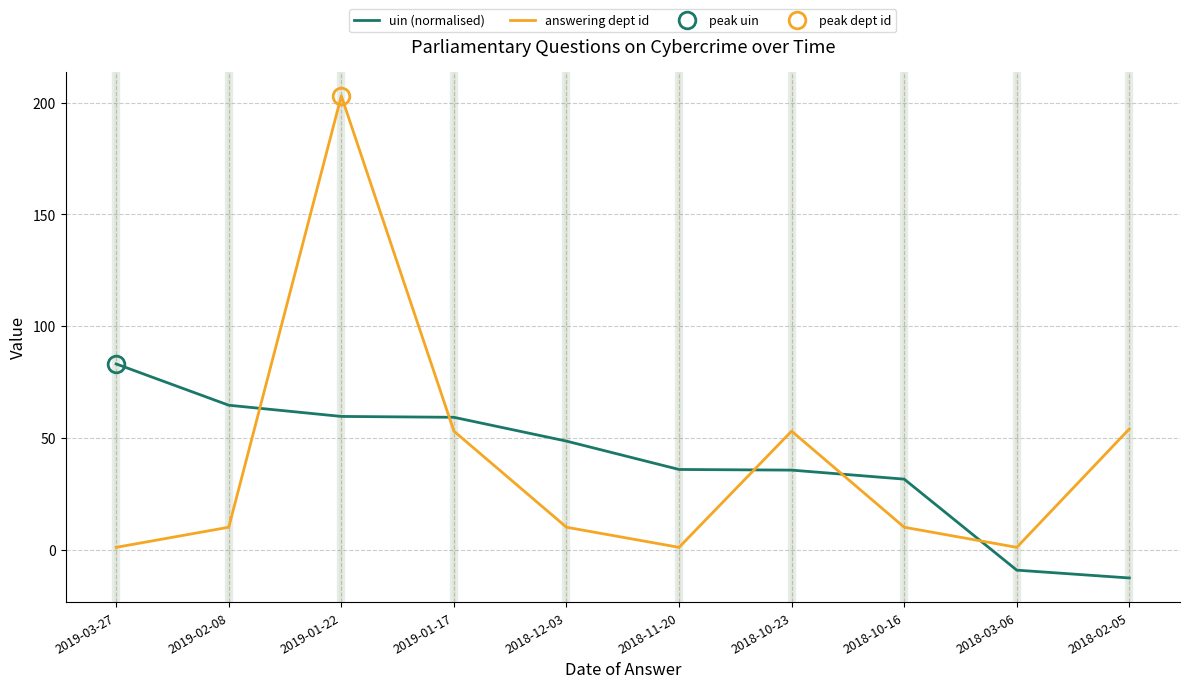

Which series changed the most between 2019-02-08 and 2018-03-06?

uin (normalised)